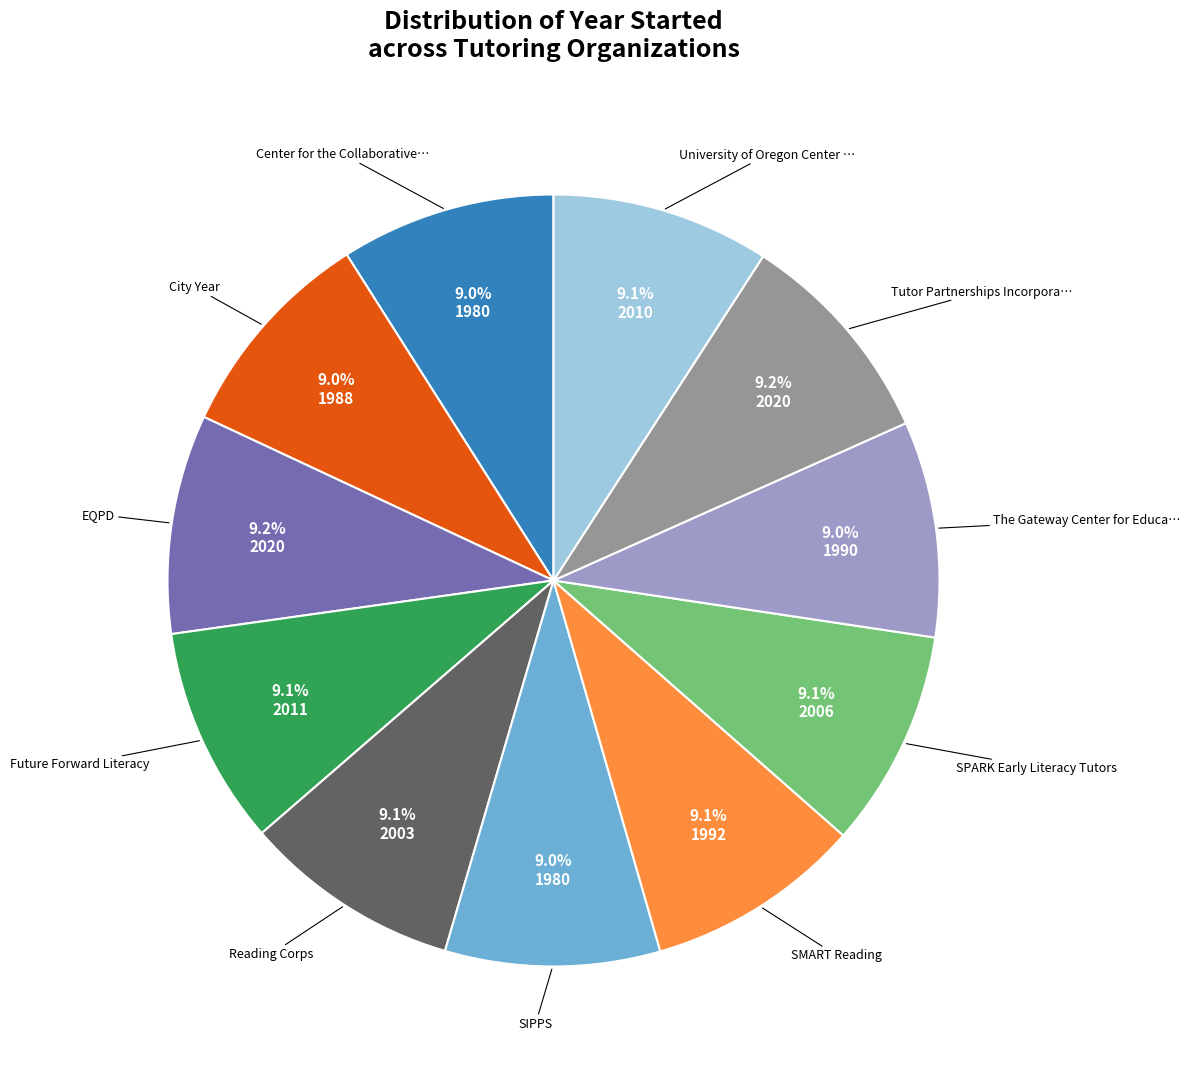

Is there any slice that represents more than half of the pie?

No